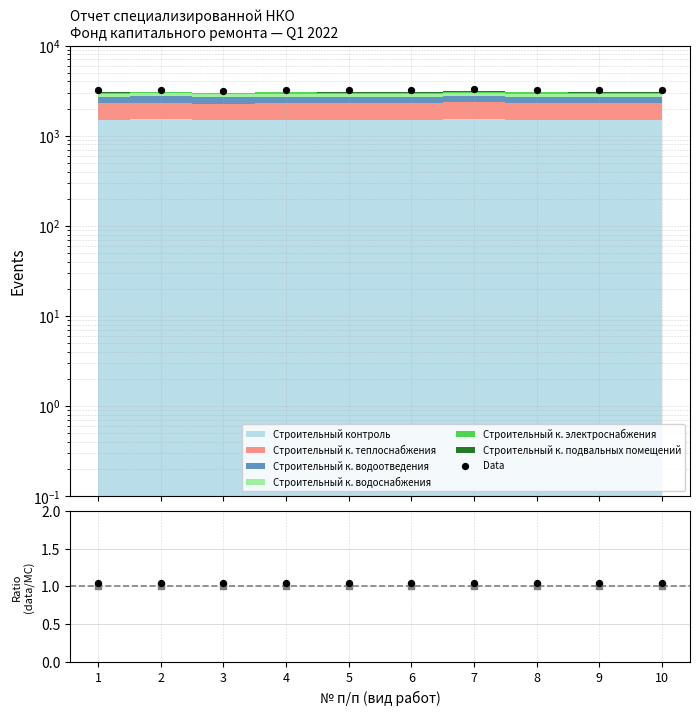

What is the change in value from 6 to 9?

-8.4